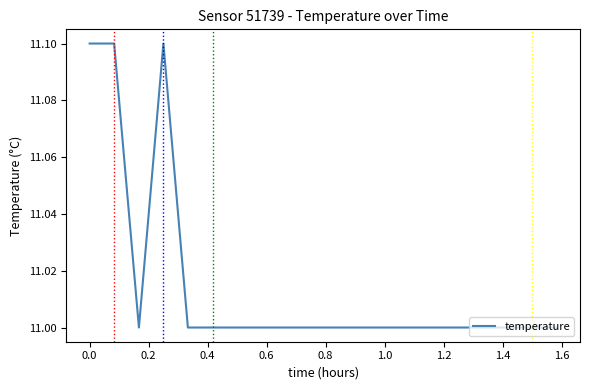

What is the maximum value shown in the chart?

11.1